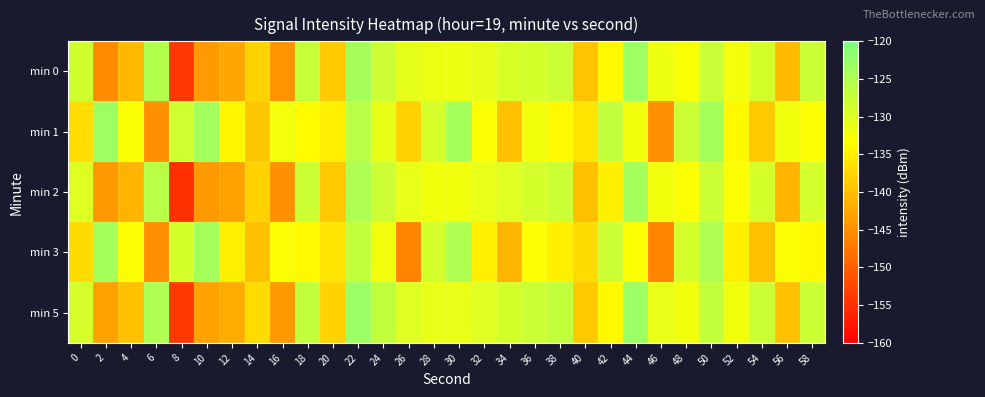

Which category has the highest value across all series?

22